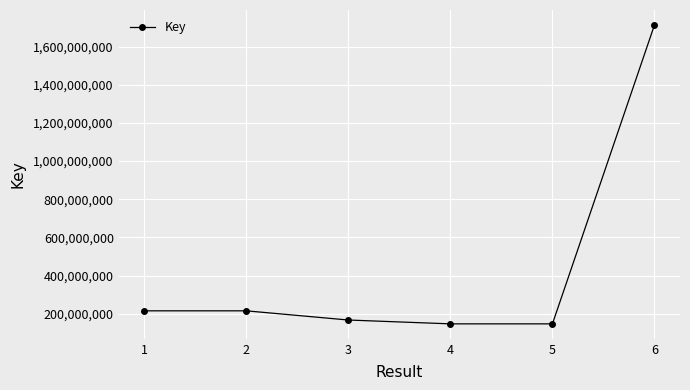

How many categories are shown in the chart?

6